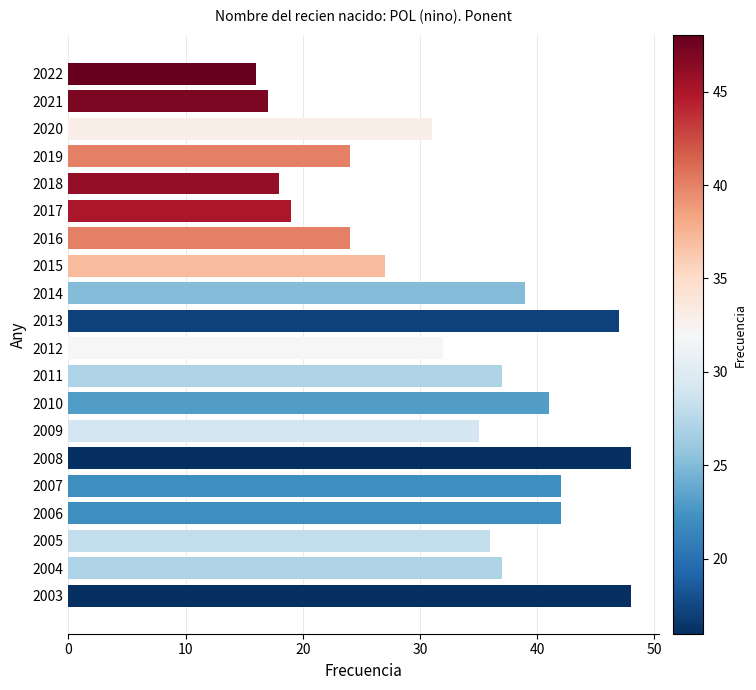

What is the value of the 8th bar from the top?

27